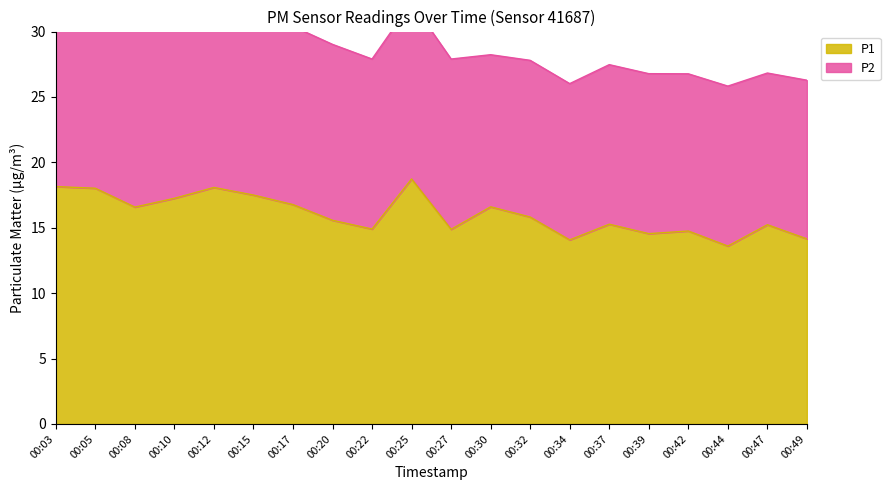

What is the difference between the maximum and minimum values?

5.1